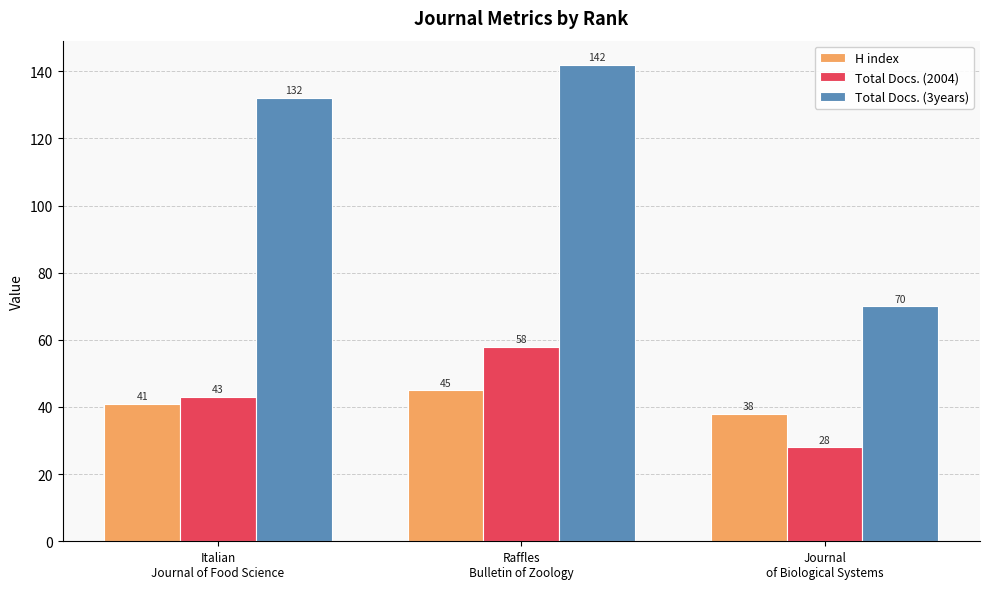

Reading right to left, extract all data points from this chart.

H index: 38	45	41
Total Docs. (2004): 28	58	43
Total Docs. (3years): 70	142	132